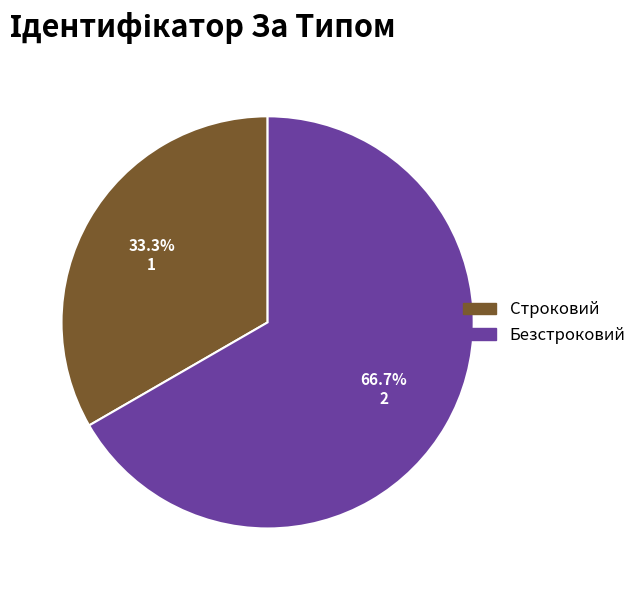

What percentage is the Безстроковий slice, to the nearest percent?

67%